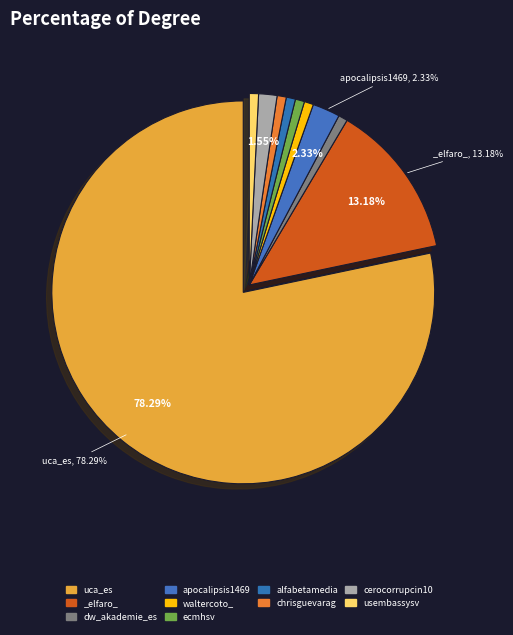

Does uca_es represent more than half of the total?

Yes